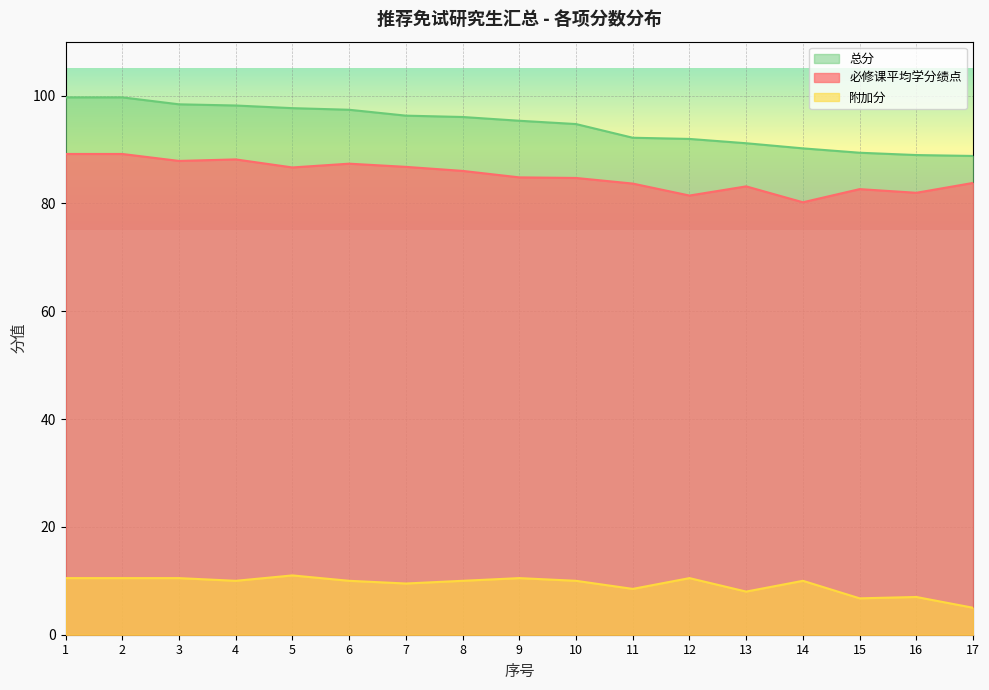

Is the value of 总分 at 4 greater than the value of 附加分 at 14?

Yes